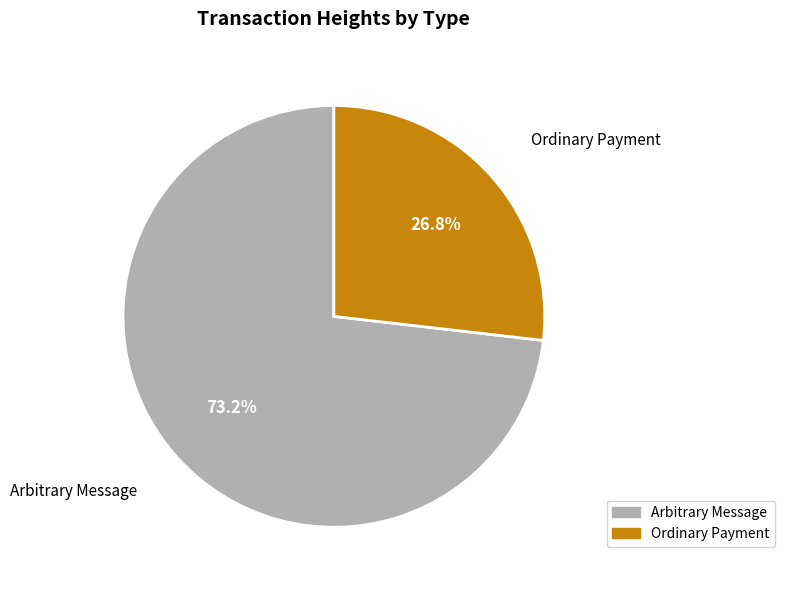

Between Arbitrary Message and Ordinary Payment, which is larger?

Arbitrary Message